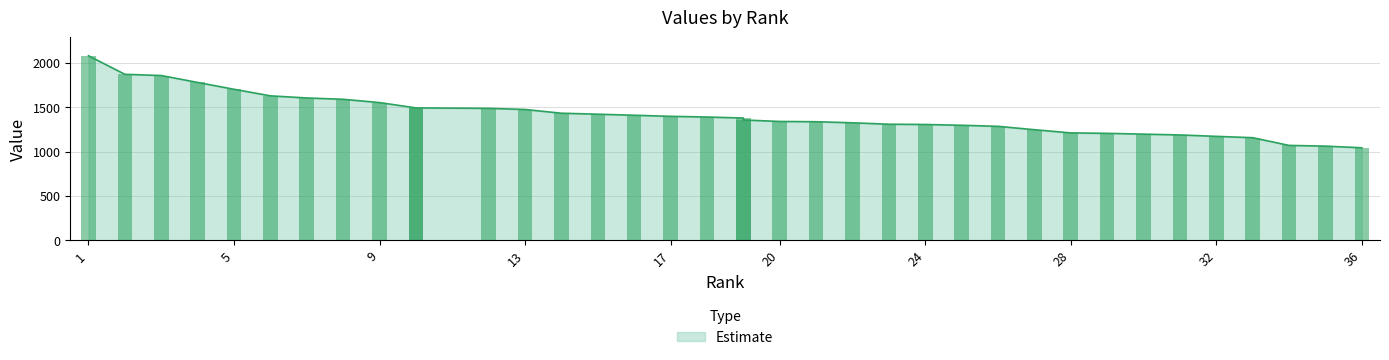

What is the sum of the values at 8 and 9?

3141